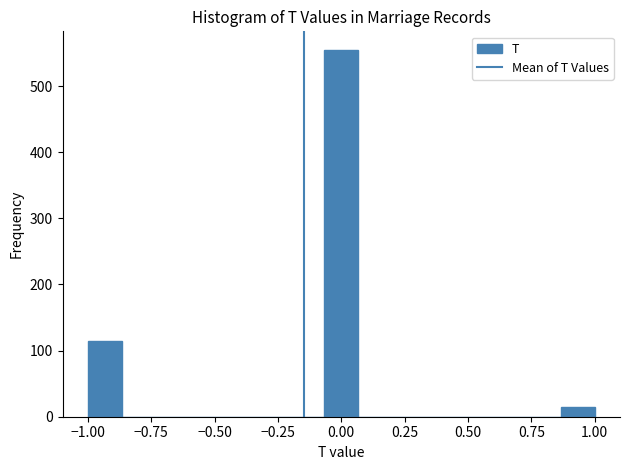

Around what value on the x-axis is the tallest bar? Give the approximate position of its centre, as read against the axis.

0.00